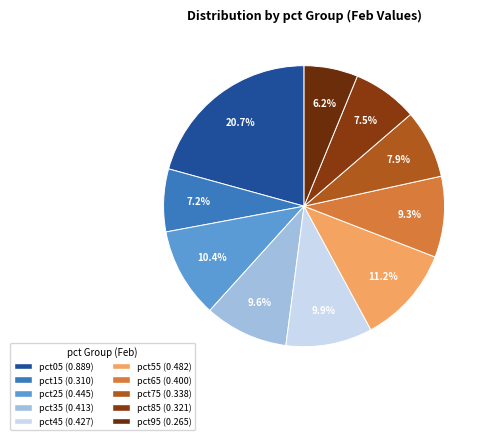

Does any single category account for the majority?

No